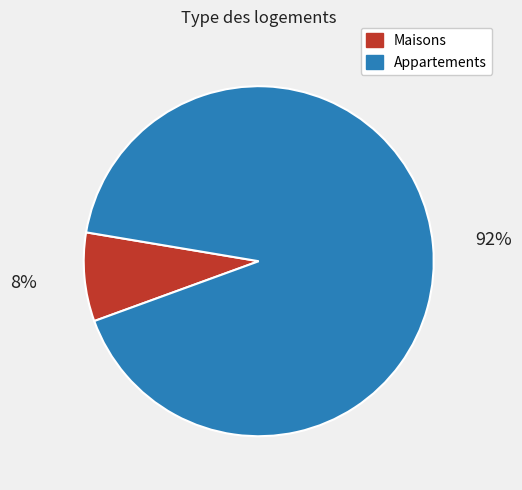

Is there any slice that represents more than half of the pie?

Yes